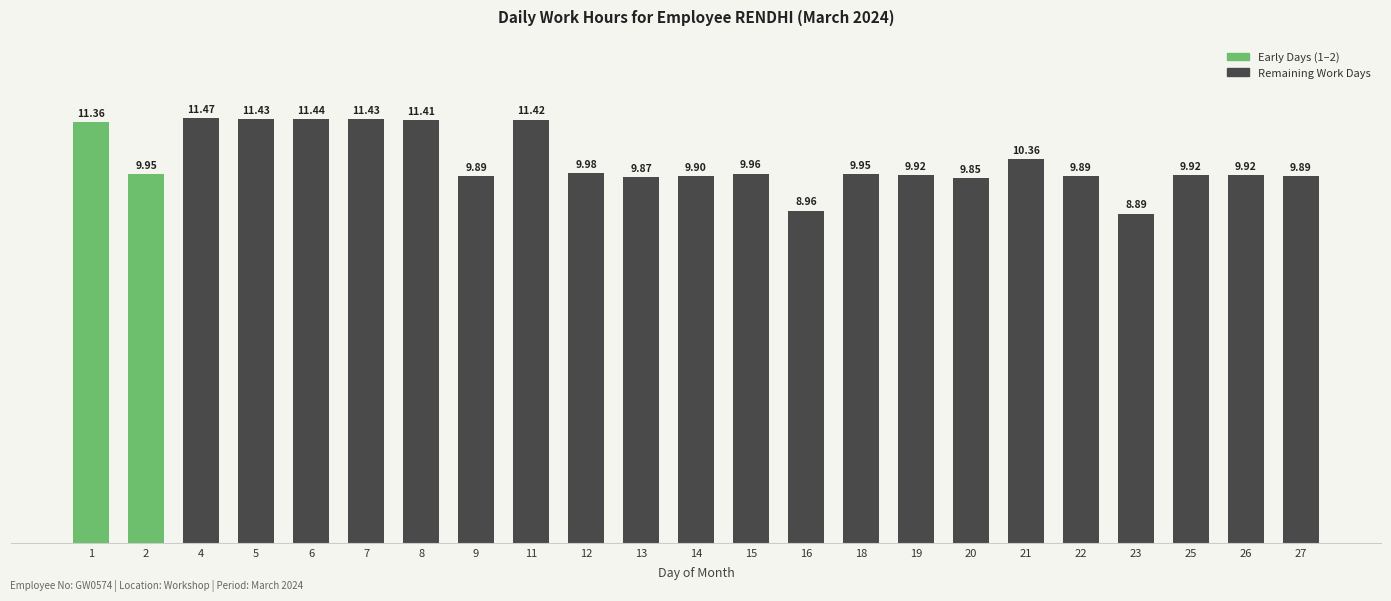

Between 21 and 23, which is larger?

21